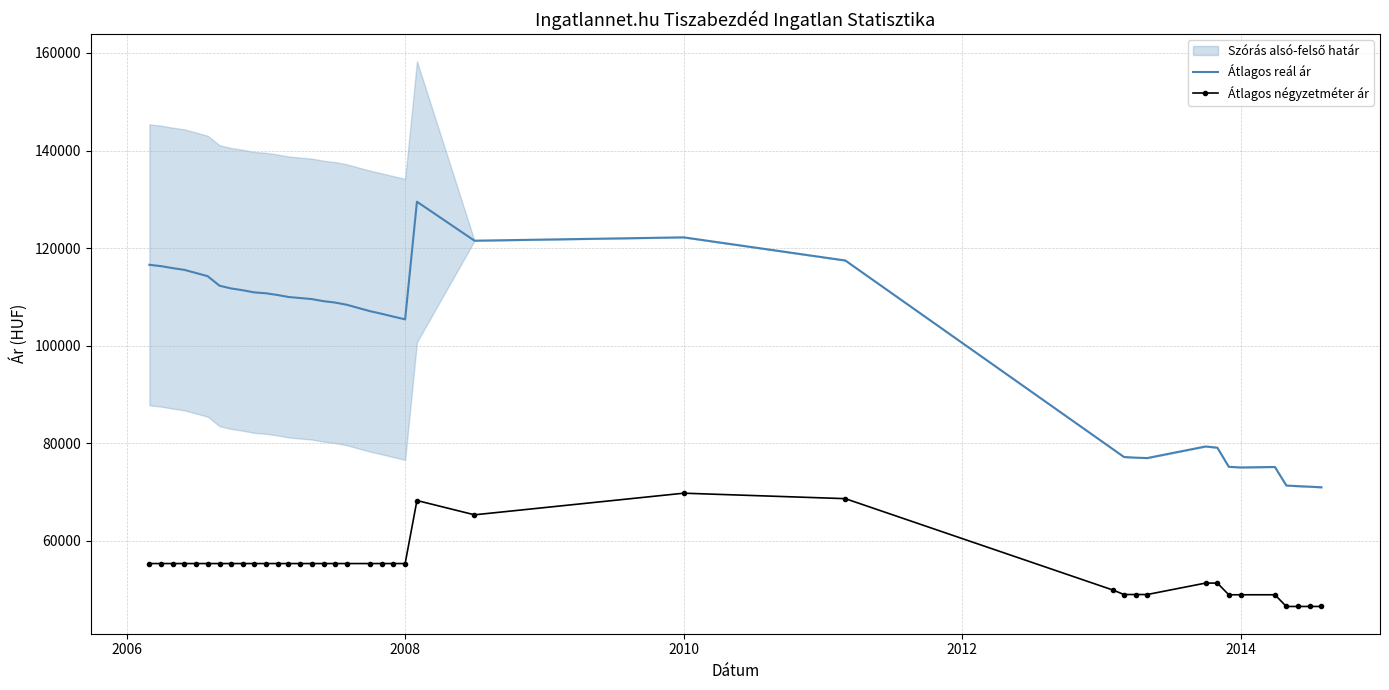

True or false: Átlagos reál ár has a value of 122212 at 2010.

True